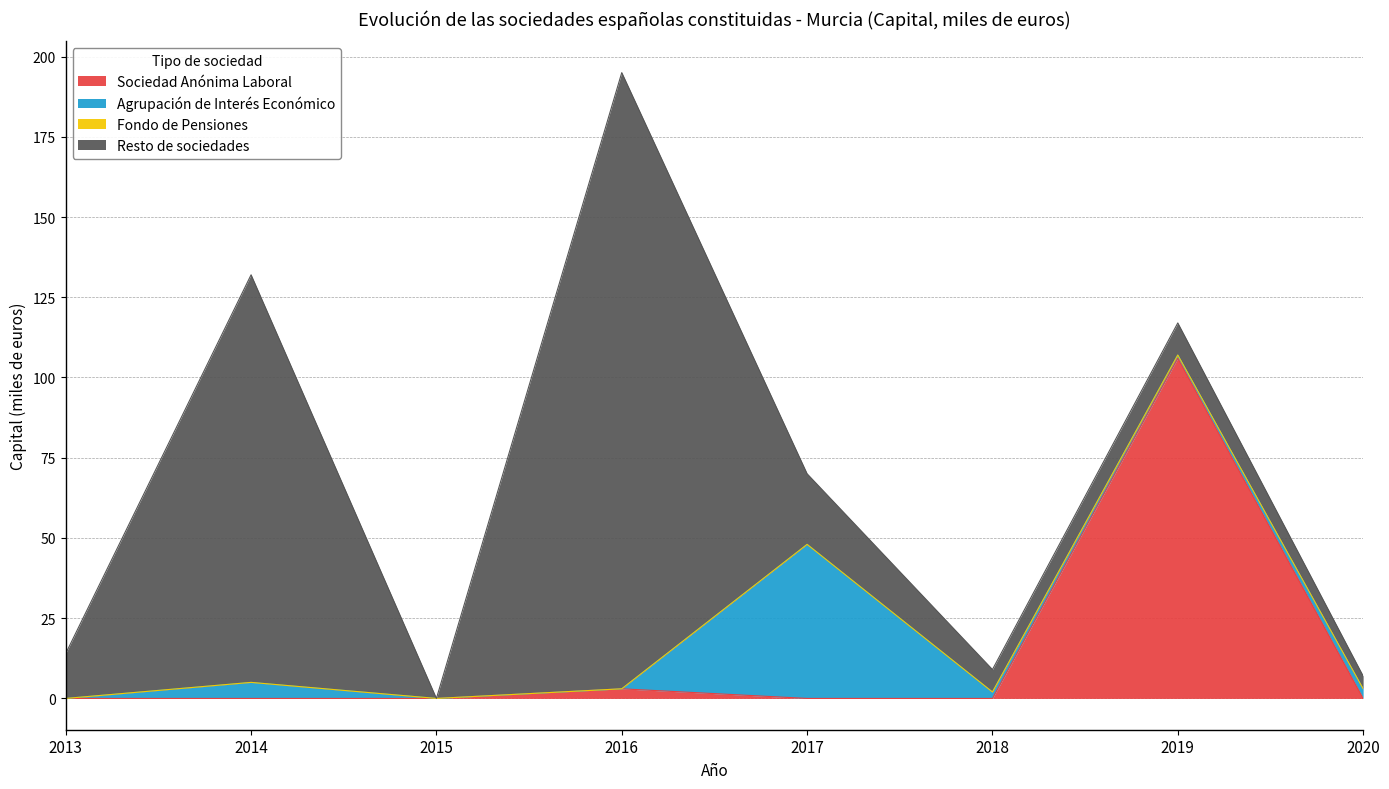

At which category is the sum across all series the highest?

2016